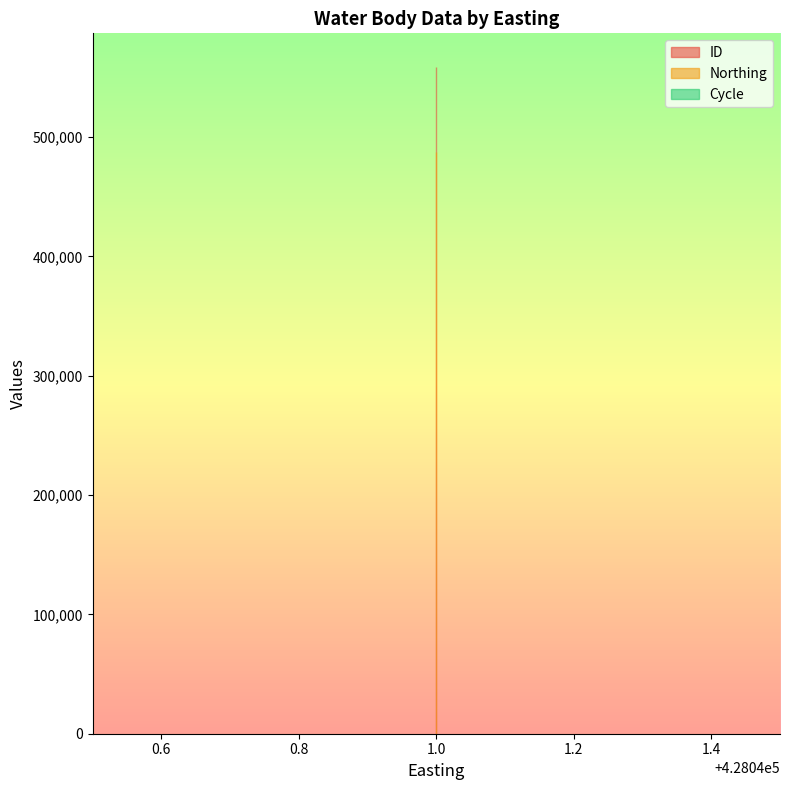

What is the average value of the ID series?

558920